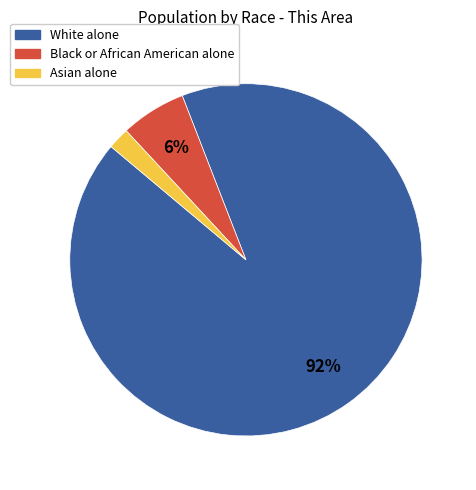

Which slice is the largest?

White alone